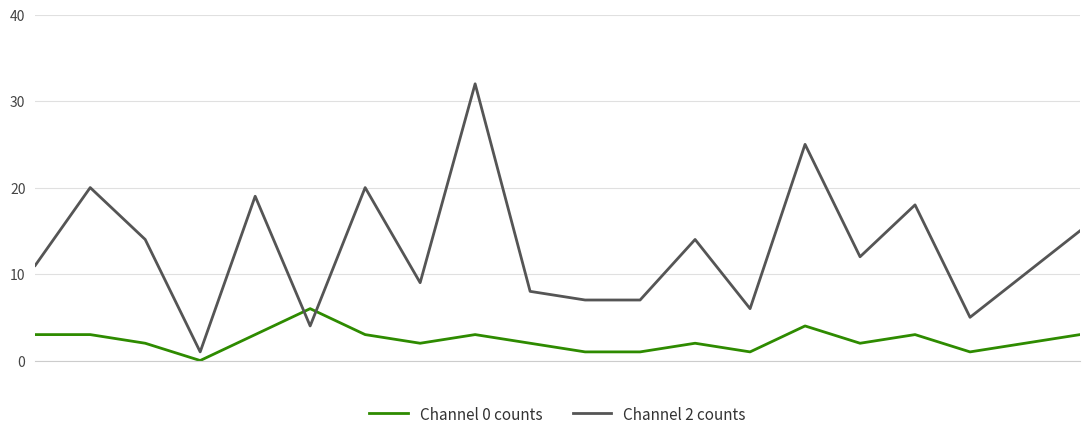

What is the lowest value of the Channel 2 counts series?

1